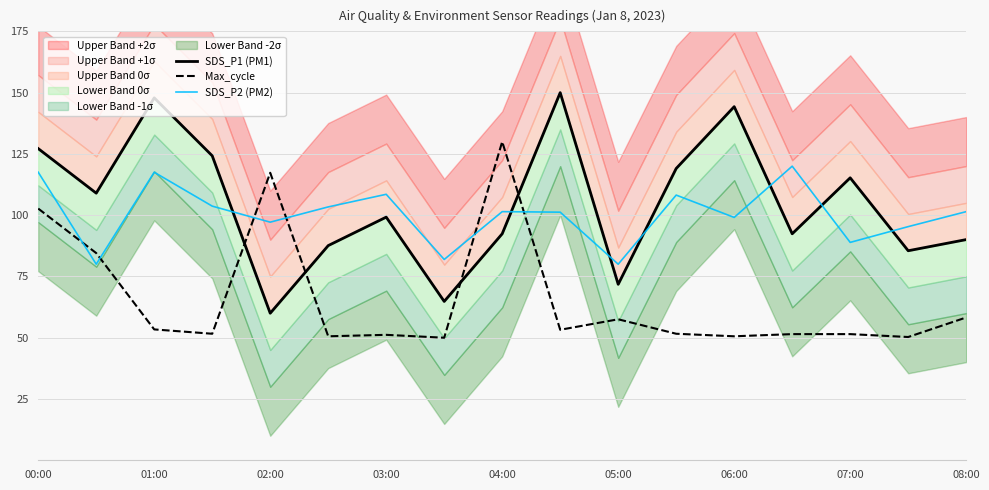

Is it true that Max_cycle equals 103.2 at 05:00?

False